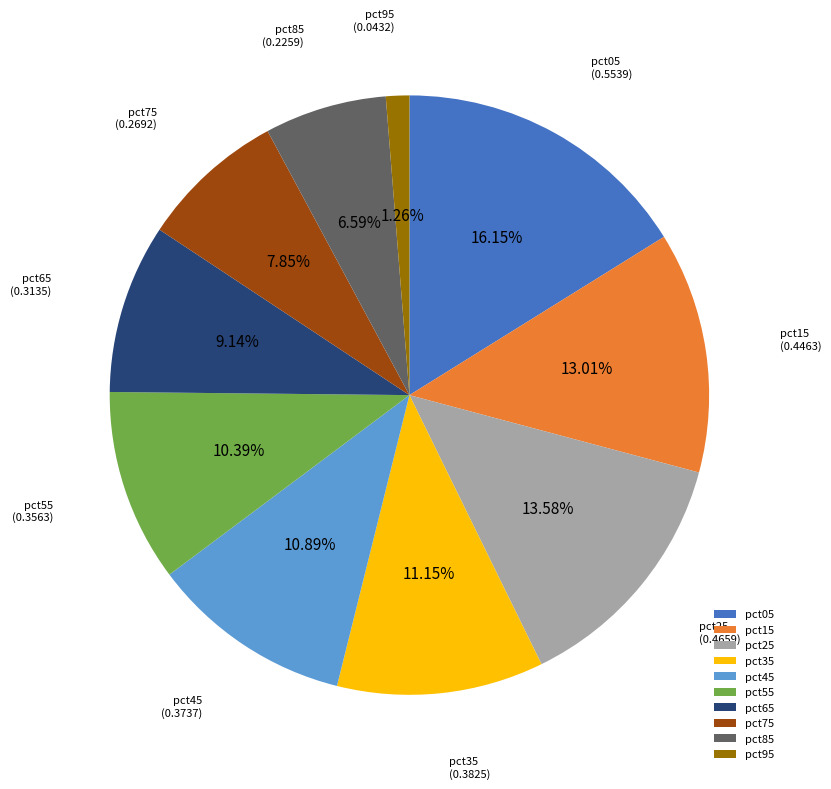

Is it true that pct95 is 1% of the pie?

True